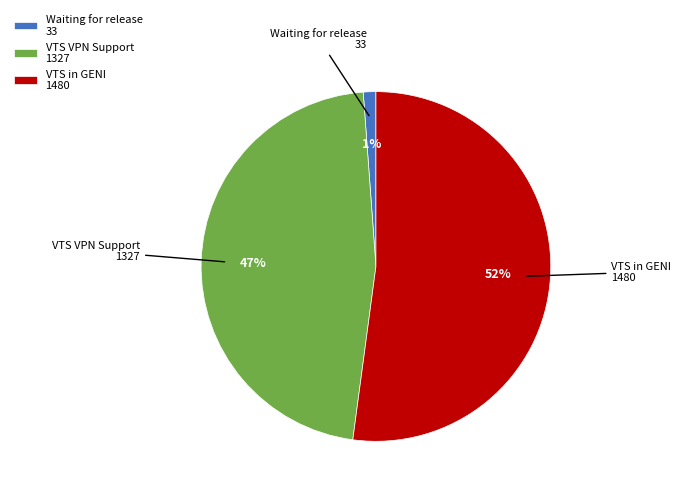

What is the ratio of the value at VTS in GENI 1480 to the value at VTS VPN Support 1327?

1.1